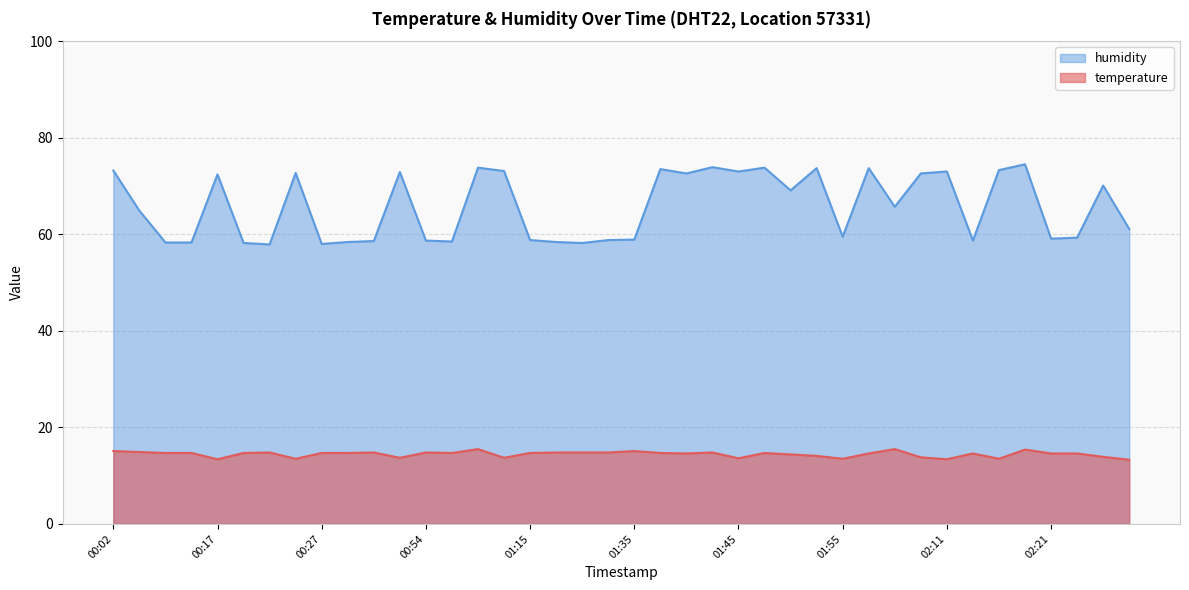

Count the number of categories in the chart.

40